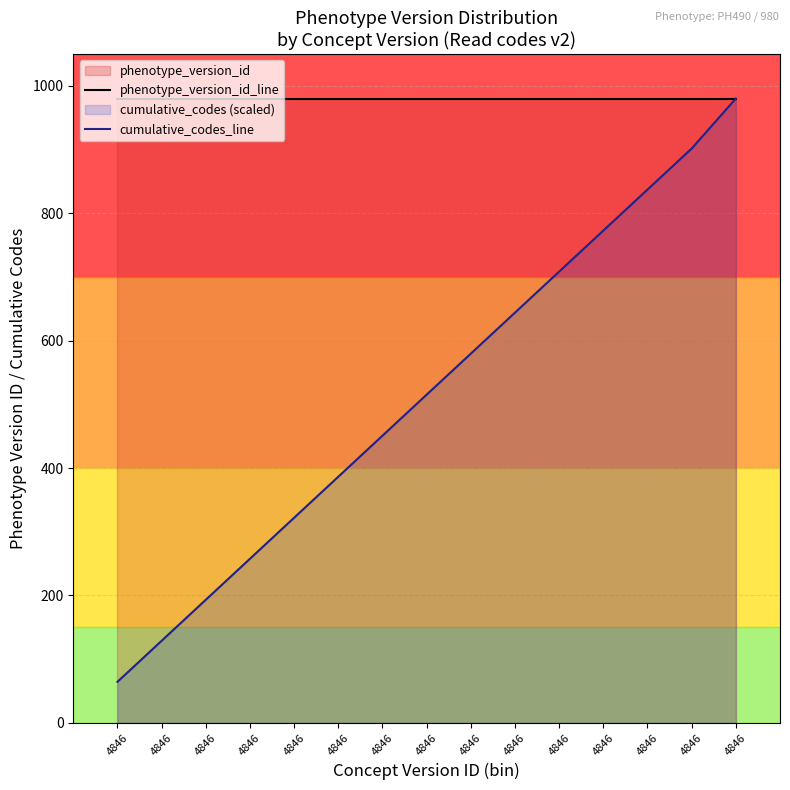

Reading left to right, list all the values displayed in this chart.

phenotype_version_id_line: 980.0	980.0	980.0	980.0	980.0	980.0	980.0	980.0	980.0	980.0	980.0	980.0	980.0	980.0	980.0
cumulative_codes_line: 64.4	128.8	193.2	257.6	322.0	386.4	450.8	515.2	579.5	643.9	708.3	772.7	837.1	901.5	980.0